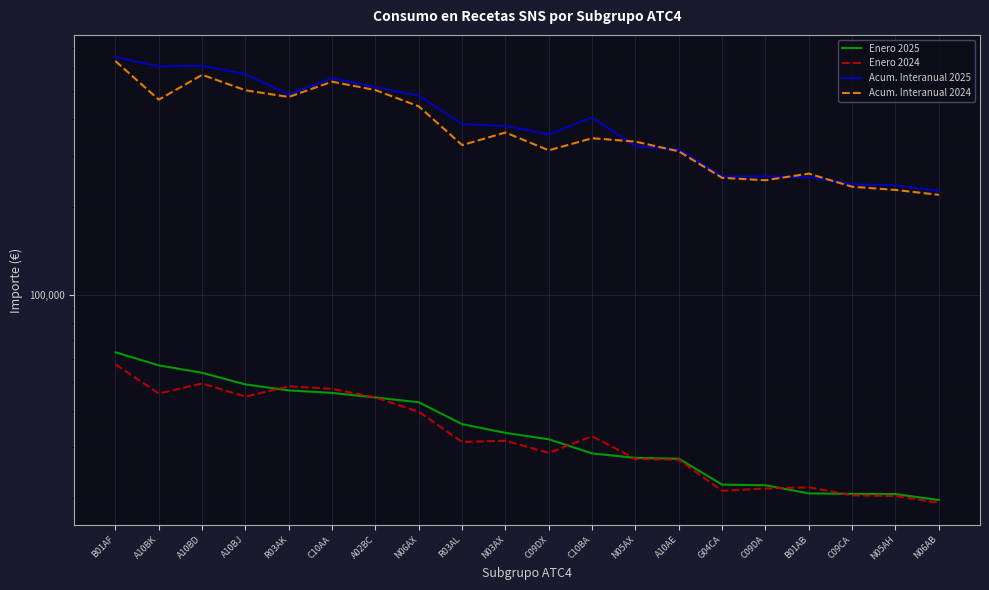

What is the sum of all Enero 2025 values?

715134.6